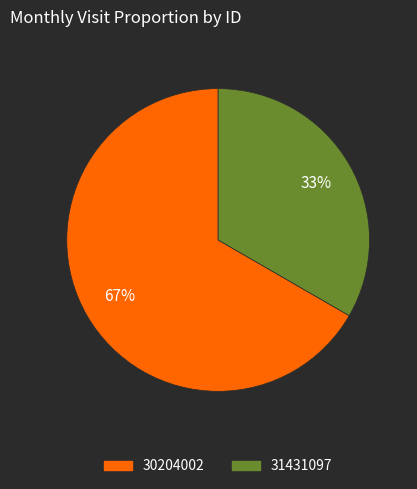

Do 31431097 and 30204002 together represent more than half of the pie?

Yes